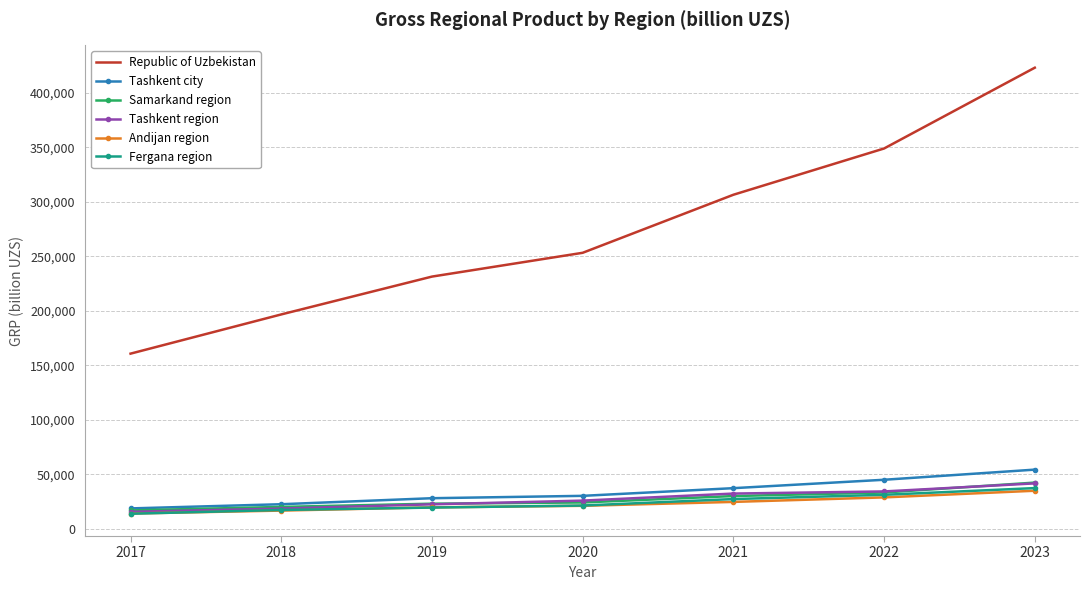

Which series has the largest total across all categories?

Republic of Uzbekistan